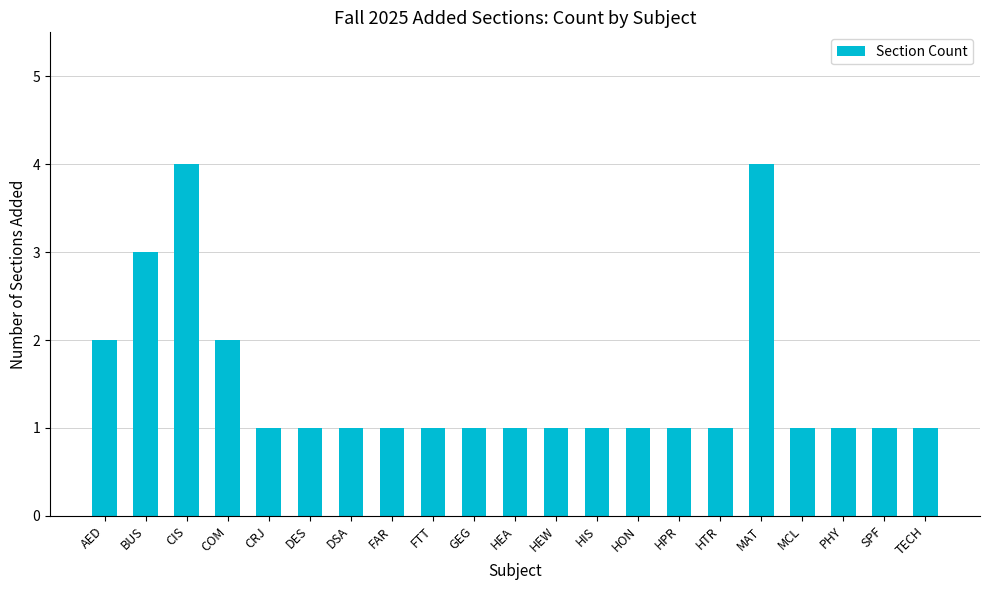

How many bars are there in total?

21